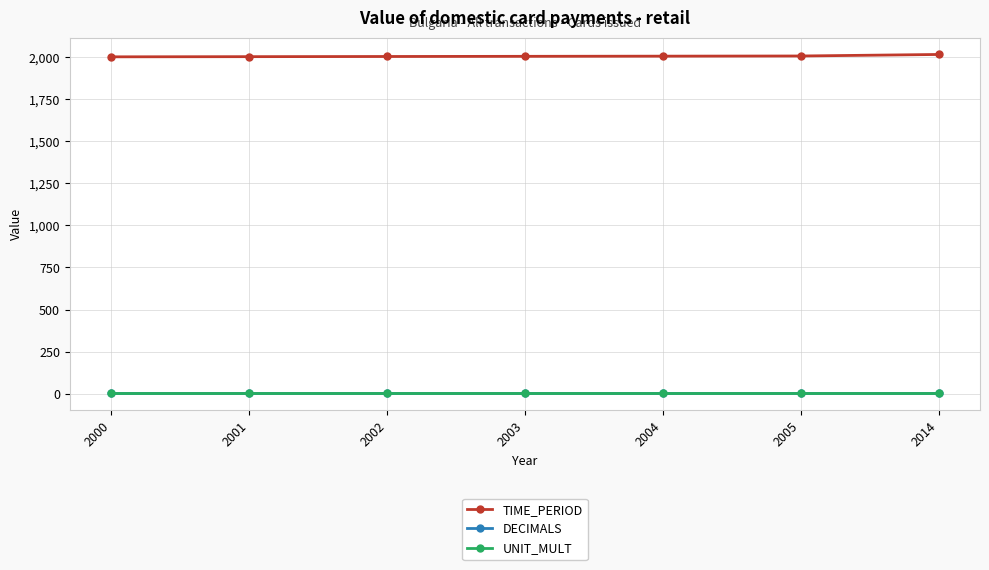

What is the value of the DECIMALS point at the 1st from the left?

3